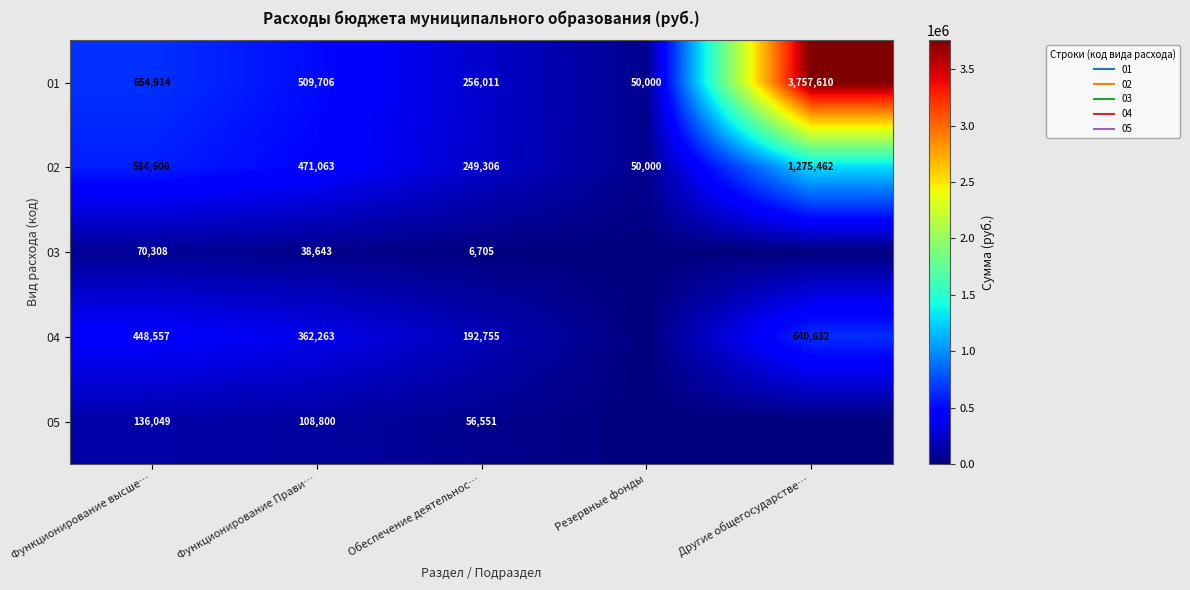

How many values in 05 are above zero?

3